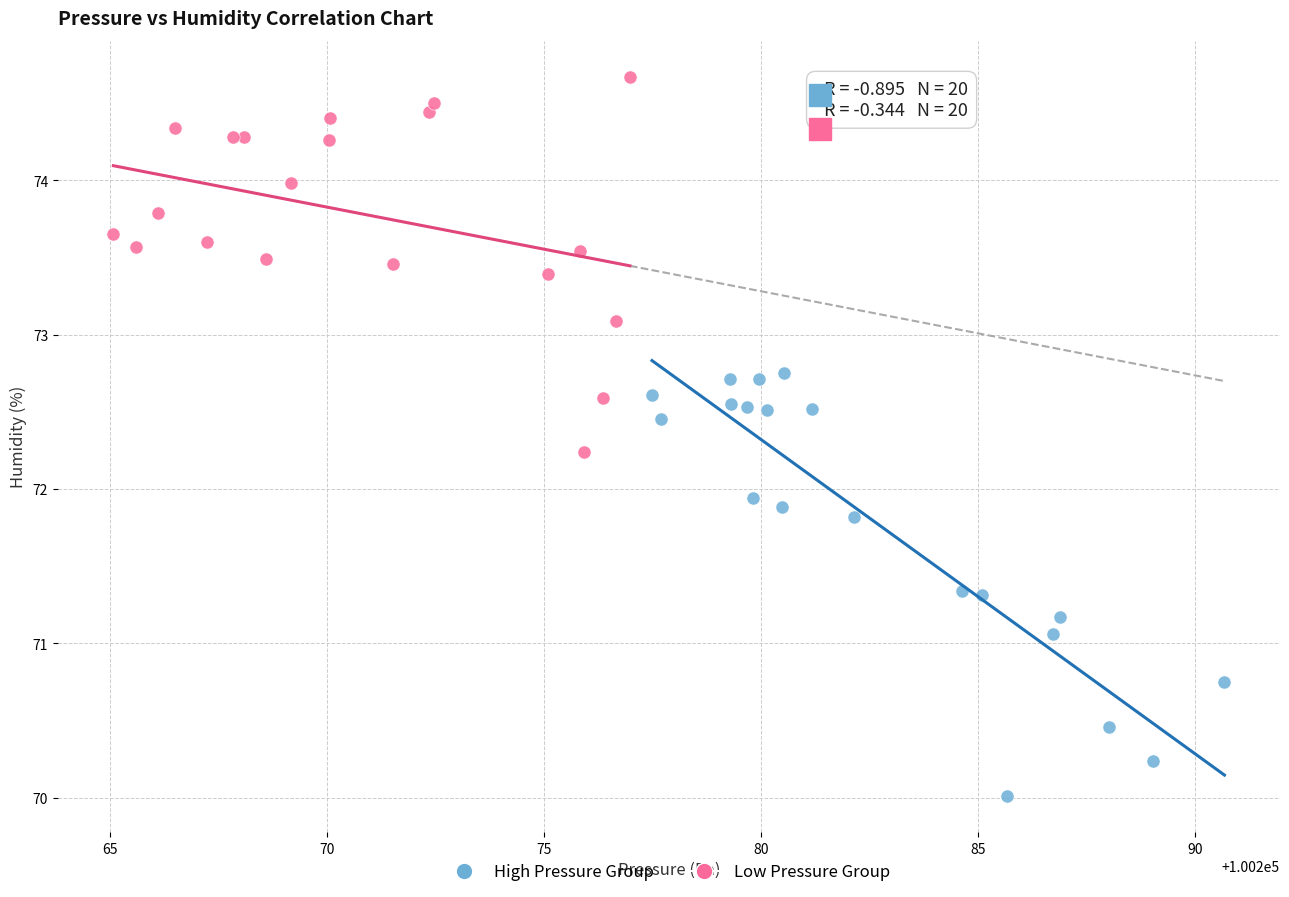

Which series contains the highest Y value?

Low Pressure Group